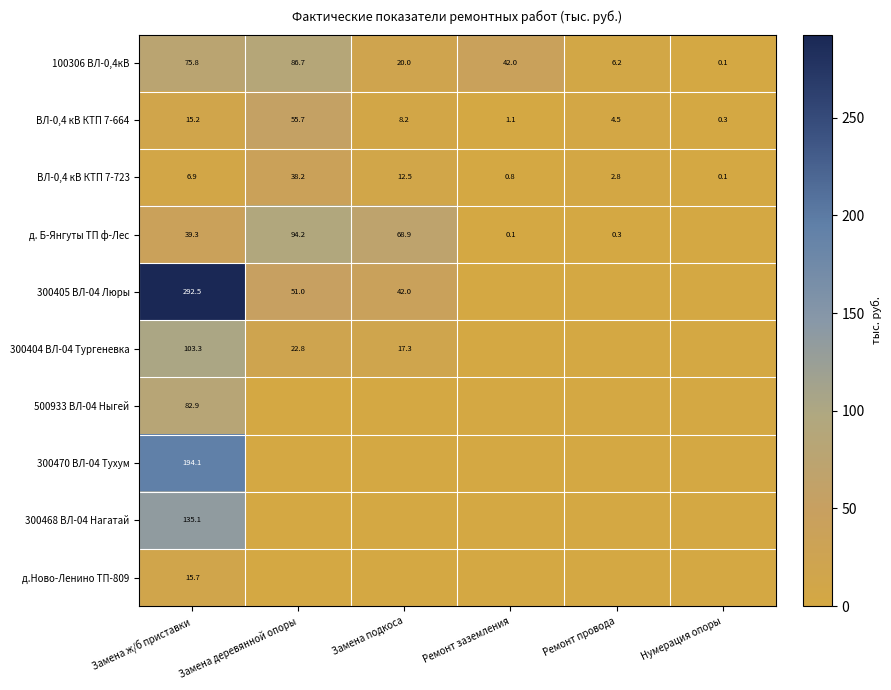

Rank the series at Замена ж/б приставки from lowest to highest value.

ВЛ-0,4 кВ КТП 7-723, ВЛ-0,4 кВ КТП 7-664, д.Ново-Ленино ТП-809, д. Б-Янгуты ТП ф-Лес, 100306 ВЛ-0,4кВ, 500933 ВЛ-04 Ныгей, 300404 ВЛ-04 Тургеневка, 300468 ВЛ-04 Нагатай, 300470 ВЛ-04 Тухум, 300405 ВЛ-04 Люры